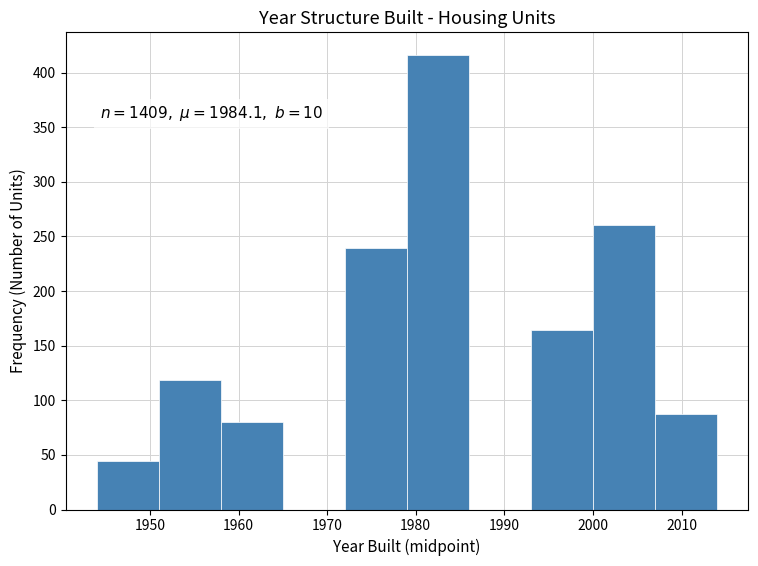

Which range on the x-axis has the tallest bar?

1979 to 1986